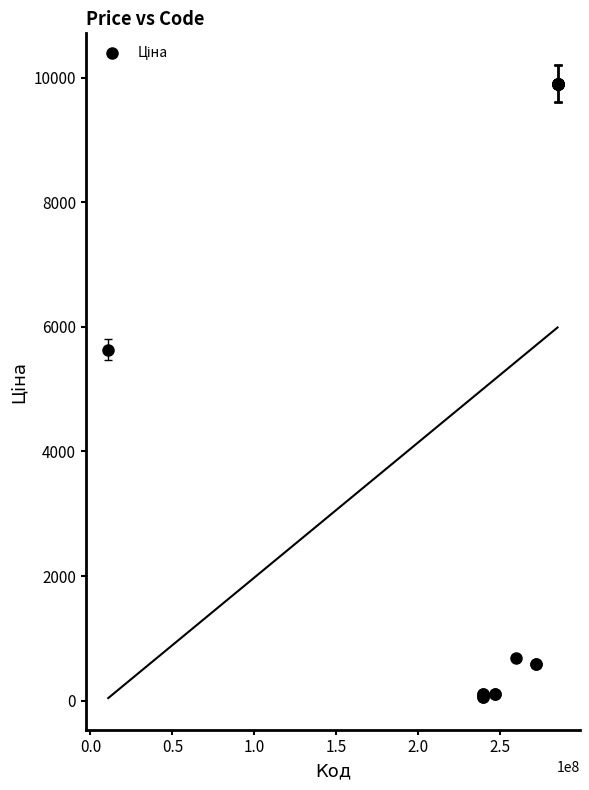

What Y value in the scatter plot is closest to 4982?

5636.0